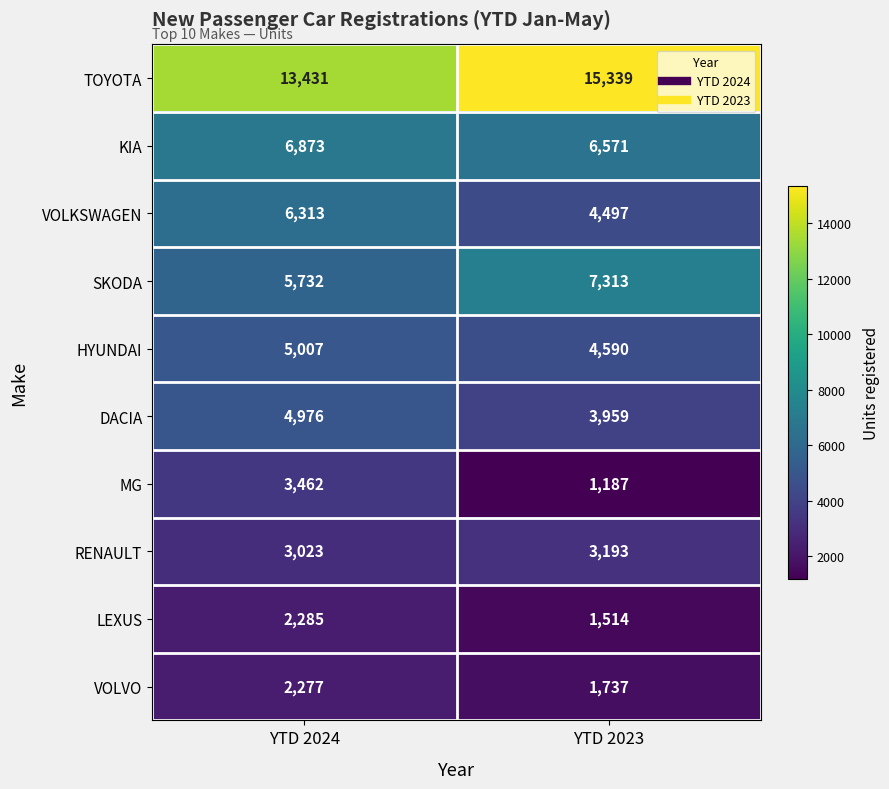

What is the total value across all series at YTD 2023?

49900